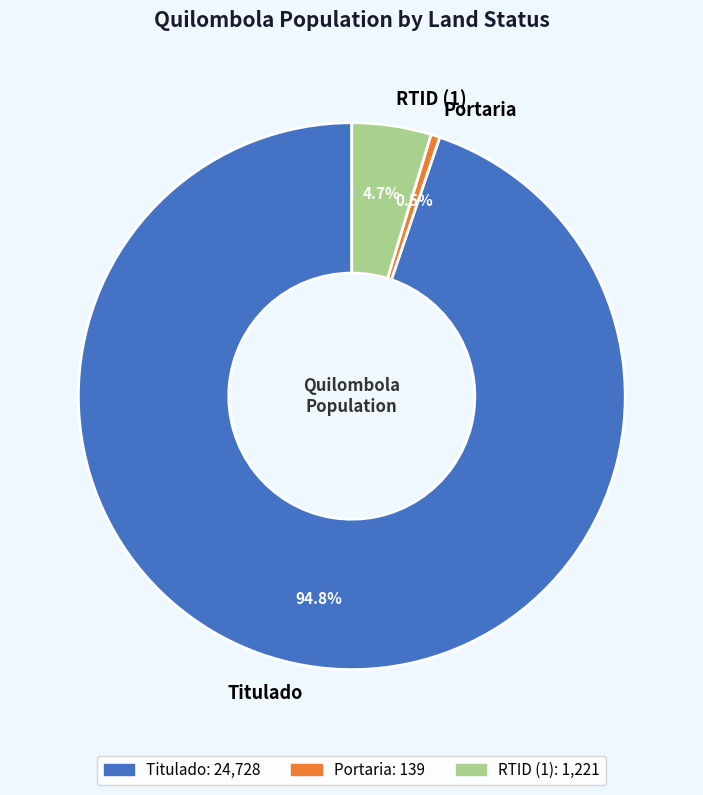

Rank the categories by value from highest to lowest.

Titulado, RTID (1), Portaria